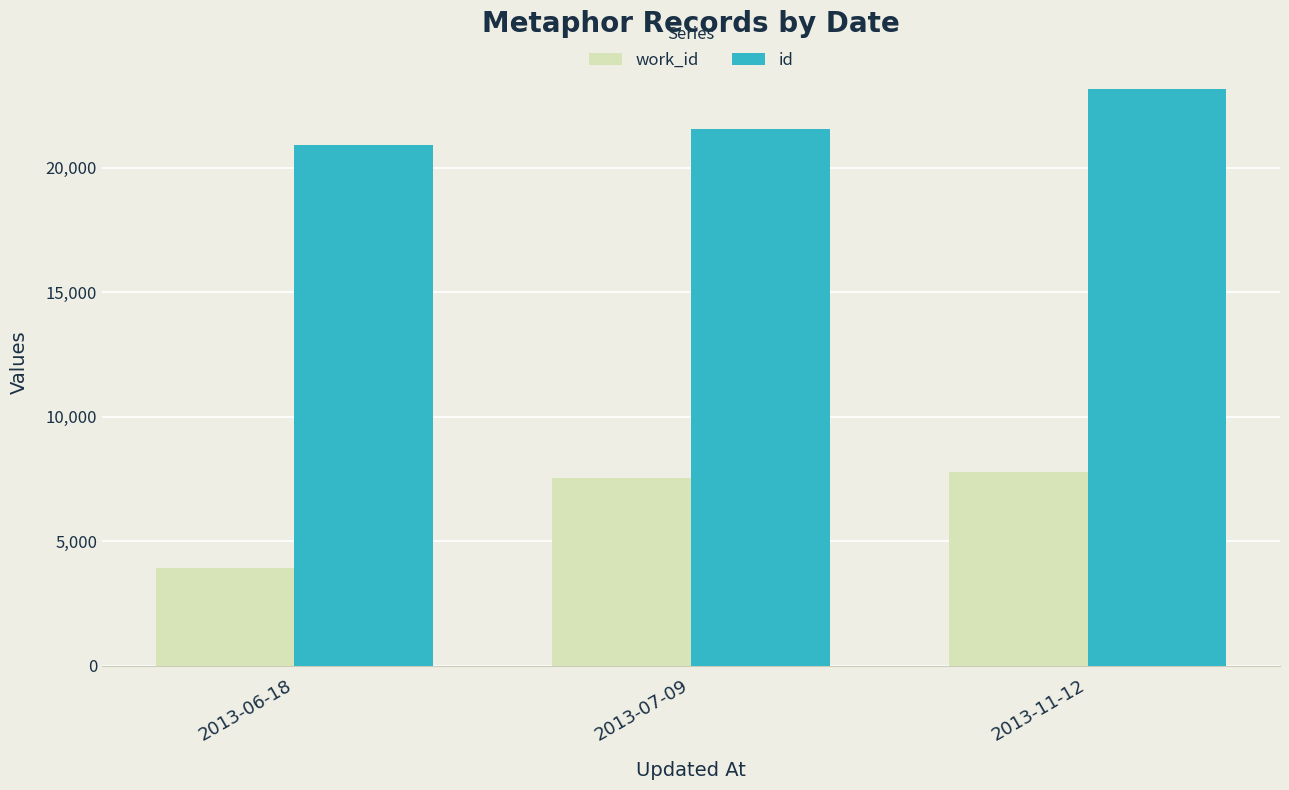

Which label corresponds to the smallest value in the chart?

2013-06-18